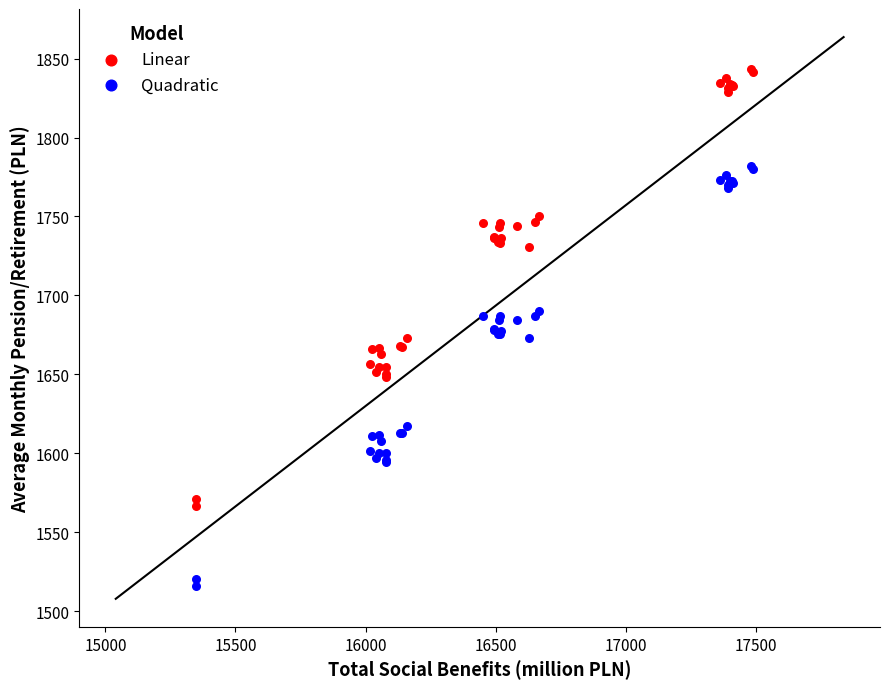

What is the X range (max minus min) for the scatter plot?

2142.2